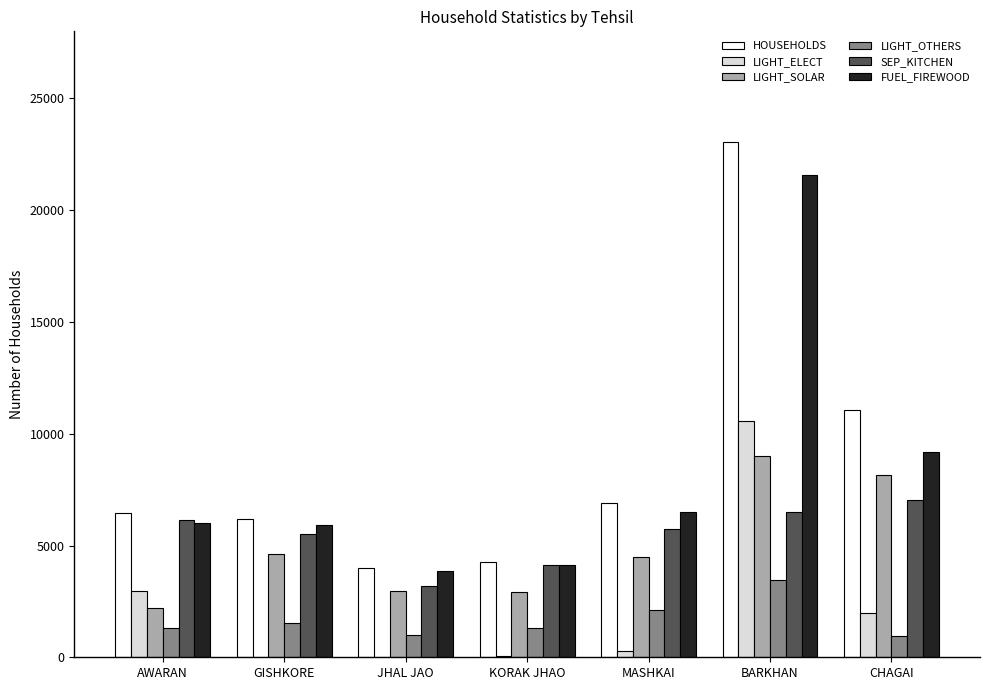

Which series has the largest range (max minus min)?

HOUSEHOLDS